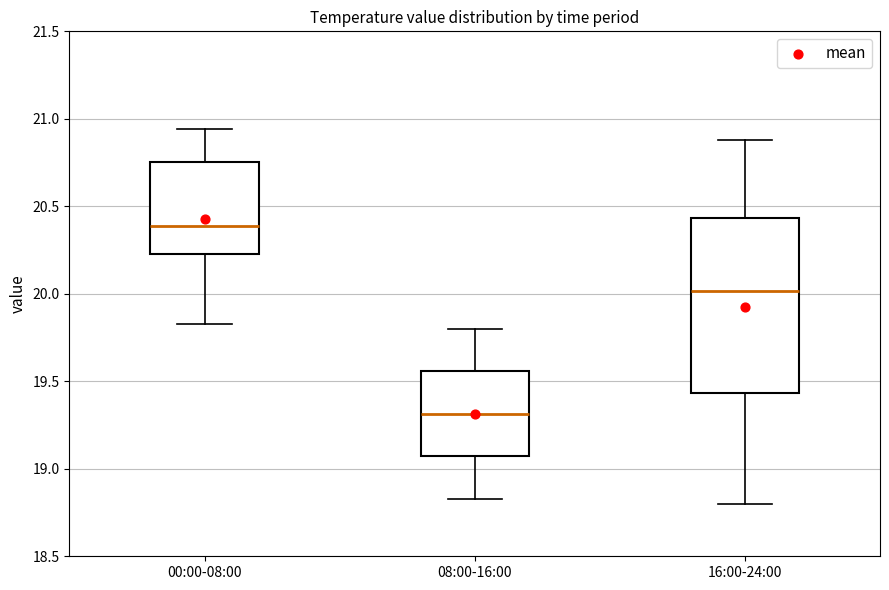

Where does the lower whisker of the box for 08:00-16:00 end on the y-axis? The values are not printed on the chart, so give them approximately, as read against the axis.

18.85